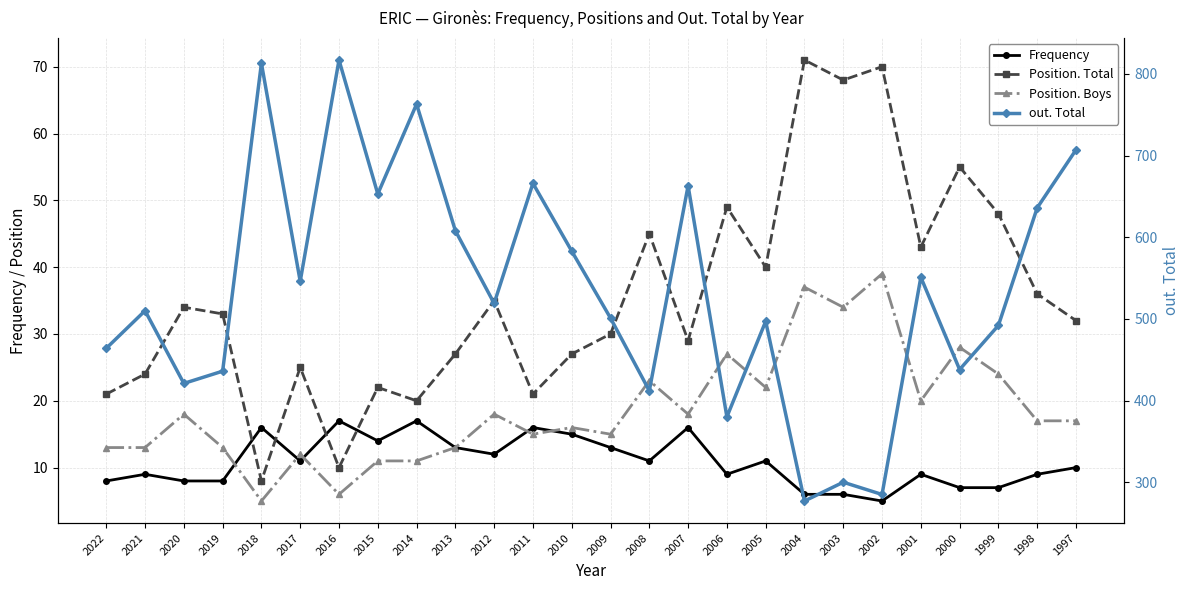

How many lines are shown in the chart?

4